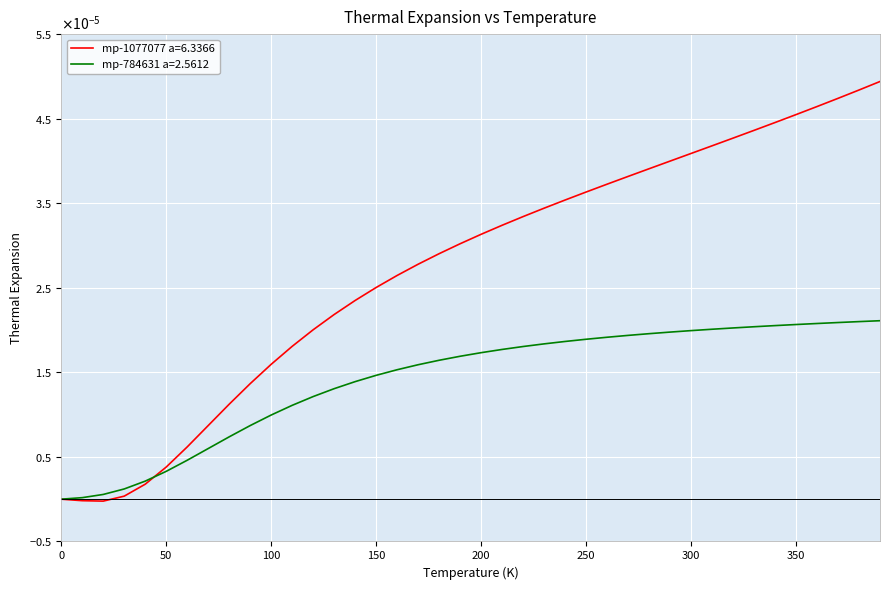

Reading right to left, transcribe all the data shown in this chart.

mp-1077077 a=6.3366: 390.0=0.0	380.0=0.0	370.0=0.0	360.0=0.0	350.0=0.0	340.0=0.0	330.0=0.0	320.0=0.0	310.0=0.0	300.0=0.0	290.0=0.0	280.0=0.0	270.0=0.0	260.0=0.0	250.0=0.0	240.0=0.0	230.0=0.0	220.0=0.0	210.0=0.0	200.0=0.0	190.0=0.0	180.0=0.0	170.0=0.0	160.0=0.0	150.0=0.0	140.0=0.0	130.0=0.0	120.0=0.0	110.0=0.0	100.0=0.0	90.0=0.0	80.0=0.0	70.0=0.0	60.0=0.0	50.0=0.0	40.0=0.0	30.0=0.0	20.0=-0.0	10.0=-0.0	0.0=0.0
mp-784631 a=2.5612: 390.0=0.0	380.0=0.0	370.0=0.0	360.0=0.0	350.0=0.0	340.0=0.0	330.0=0.0	320.0=0.0	310.0=0.0	300.0=0.0	290.0=0.0	280.0=0.0	270.0=0.0	260.0=0.0	250.0=0.0	240.0=0.0	230.0=0.0	220.0=0.0	210.0=0.0	200.0=0.0	190.0=0.0	180.0=0.0	170.0=0.0	160.0=0.0	150.0=0.0	140.0=0.0	130.0=0.0	120.0=0.0	110.0=0.0	100.0=0.0	90.0=0.0	80.0=0.0	70.0=0.0	60.0=0.0	50.0=0.0	40.0=0.0	30.0=0.0	20.0=0.0	10.0=0.0	0.0=0.0